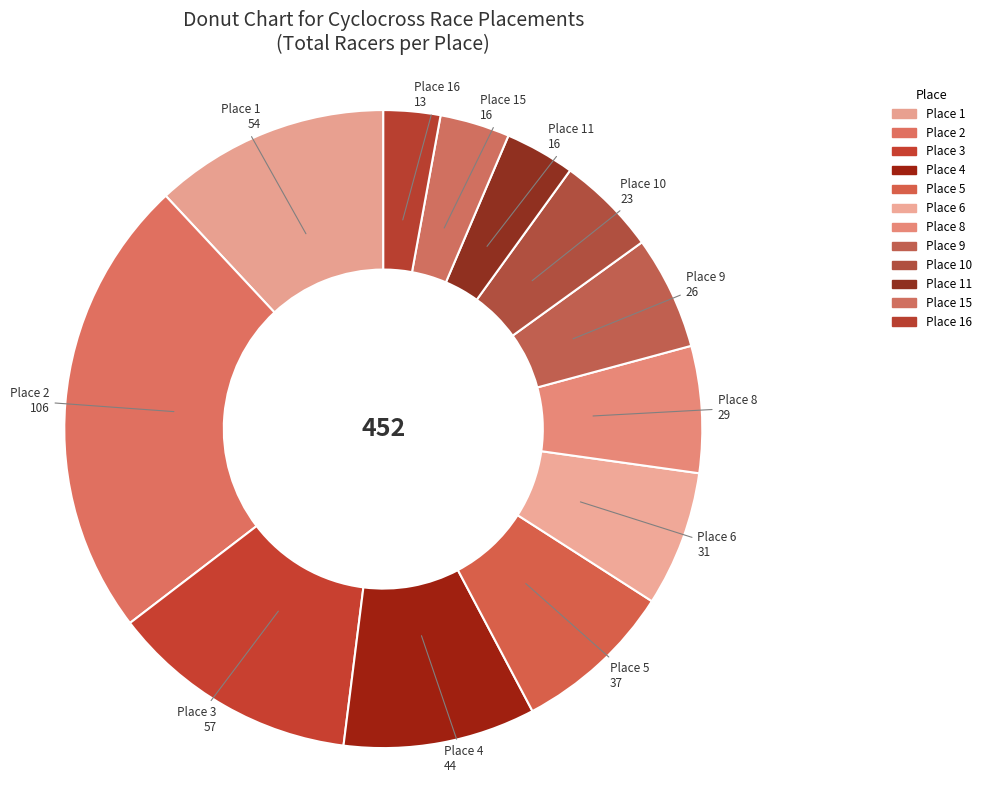

Combined, do Place 16 and Place 10 account for over 50%?

No